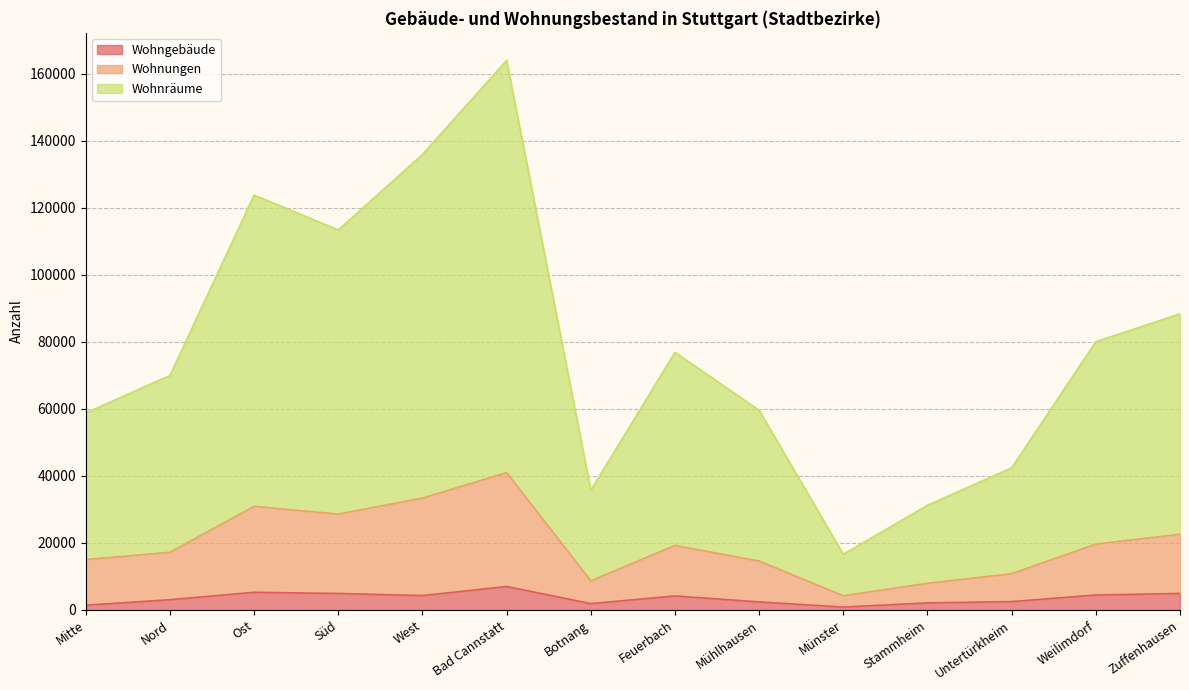

What is the difference between the maximum and minimum values in the Wohngebäude series?

6137